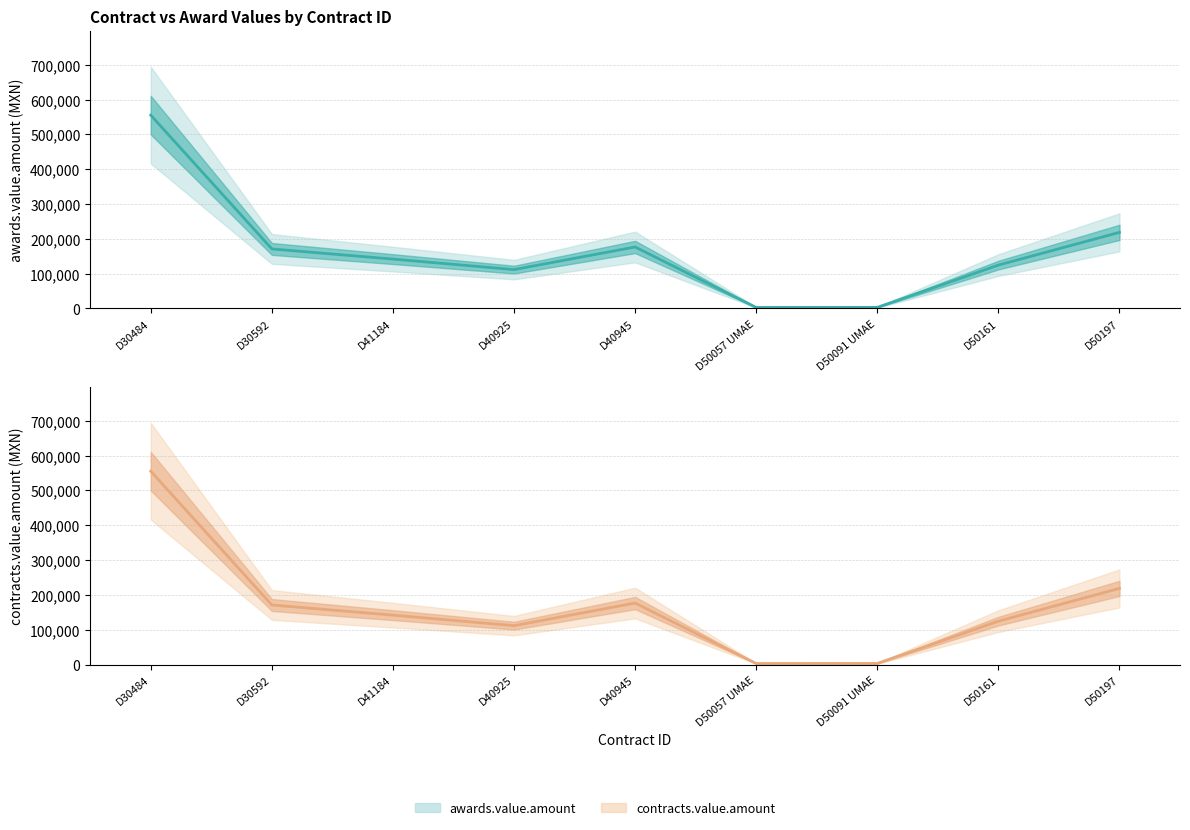

What are all the series names shown in the legend?

awards.value.amount, contracts.value.amount